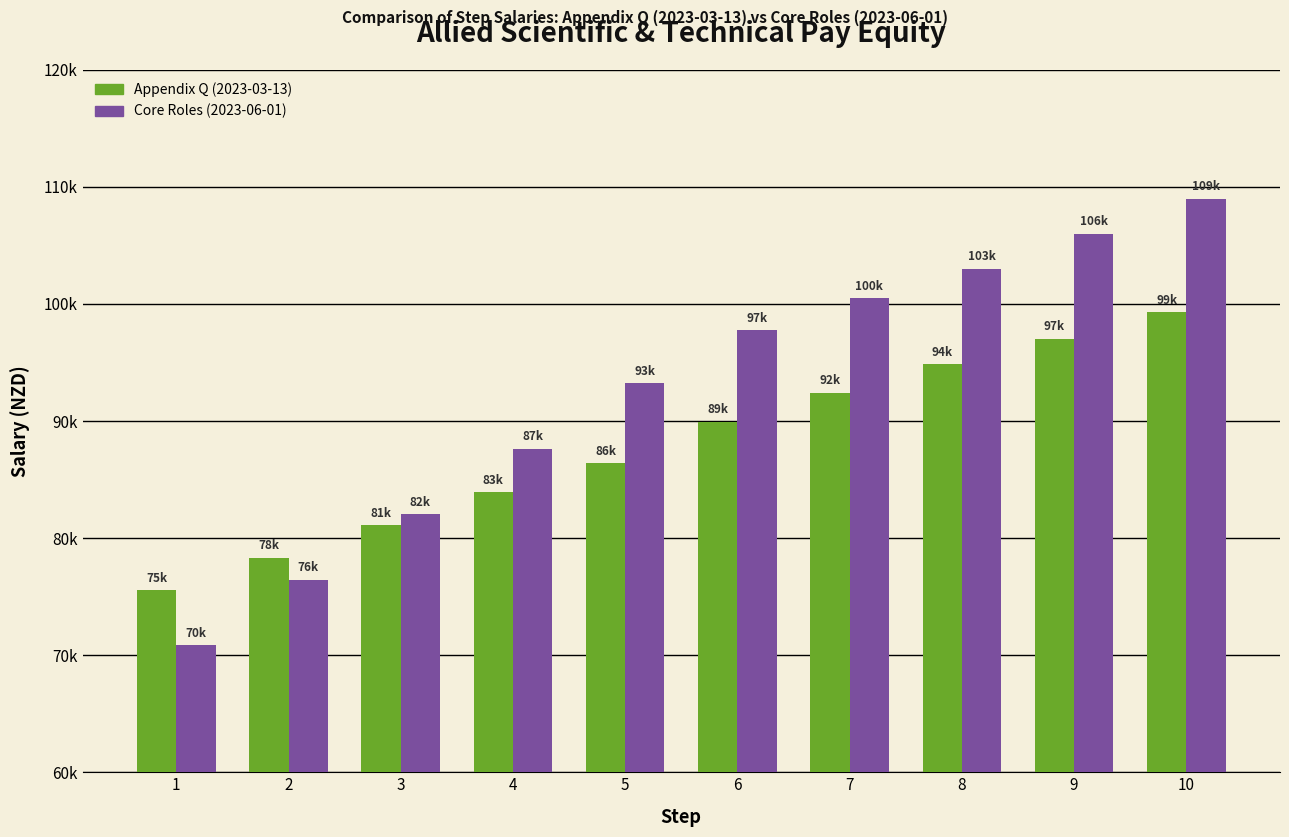

At which label does Core Roles (2023-06-01) first exceed 97741?

6